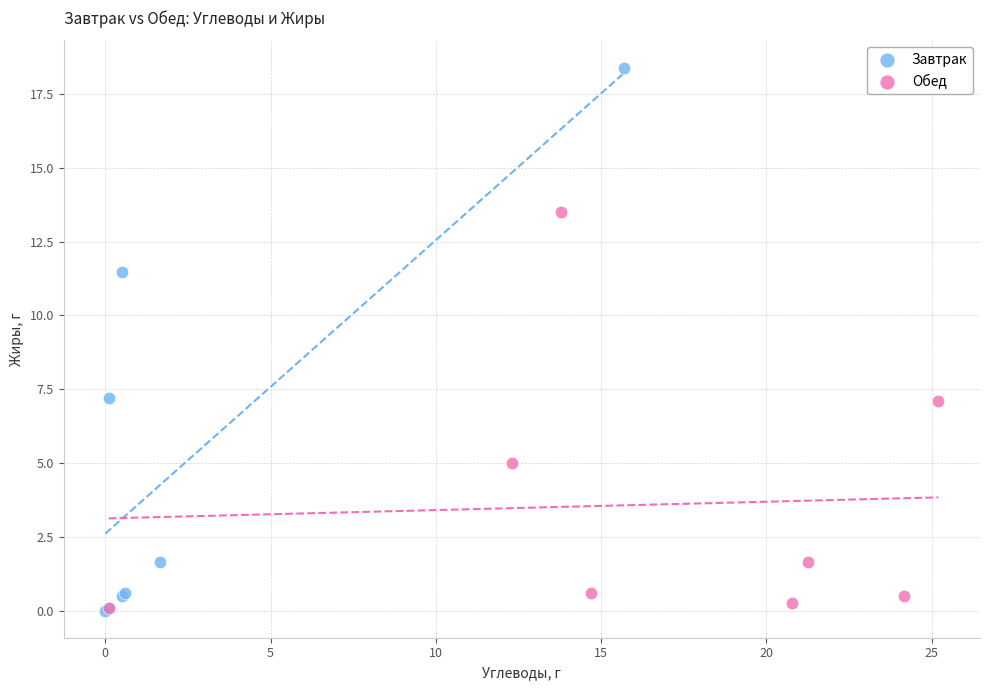

Which series contains the highest Y value?

Завтрак